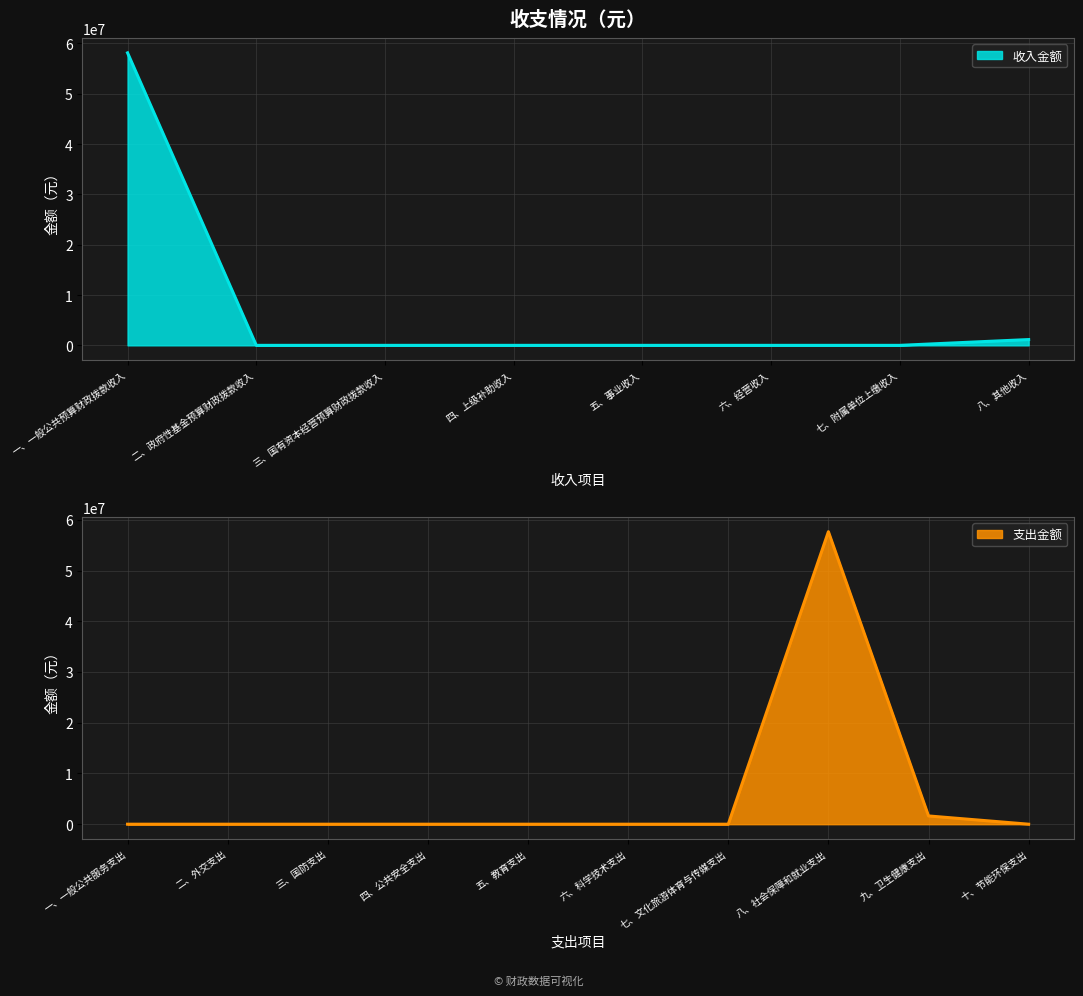

List the labels in order of value, largest first.

一、一般公共预算财政拨款收入, 八、其他收入, 二、政府性基金预算财政拨款收入, 三、国有资本经营预算财政拨款收入, 四、上级补助收入, 五、事业收入, 六、经营收入, 七、附属单位上缴收入